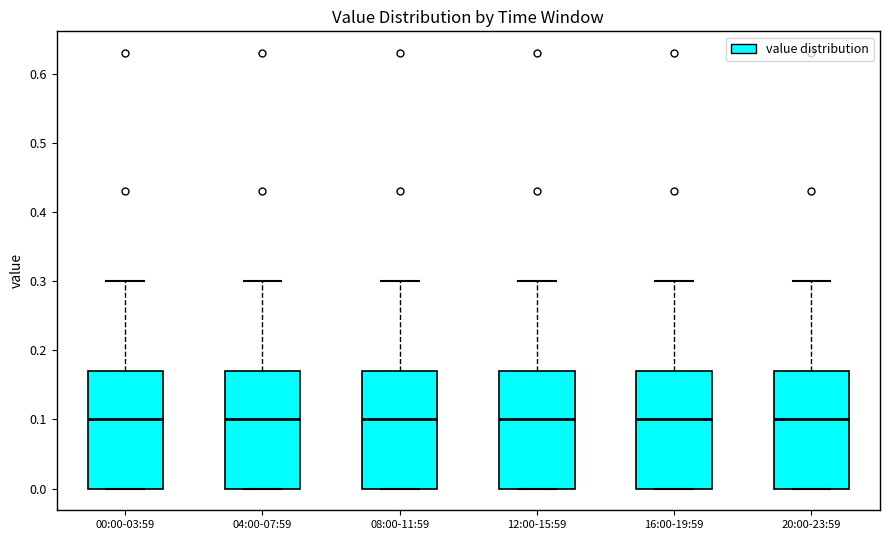

Where does the upper whisker of the box for 00:00-03:59 end on the y-axis? The values are not printed on the chart, so give them approximately, as read against the axis.

0.30